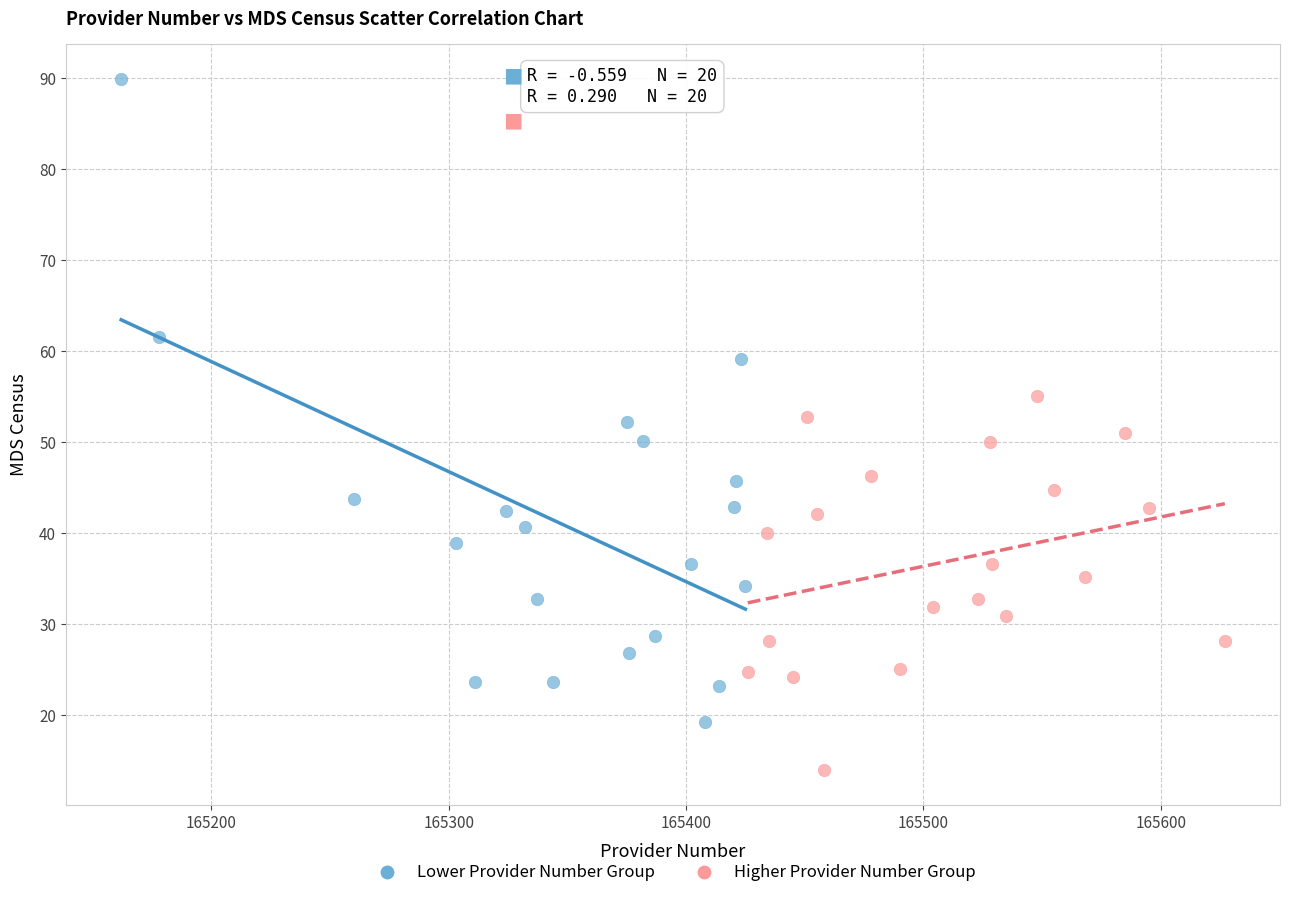

What are all the series names shown in the legend?

Lower Provider Number Group, Higher Provider Number Group